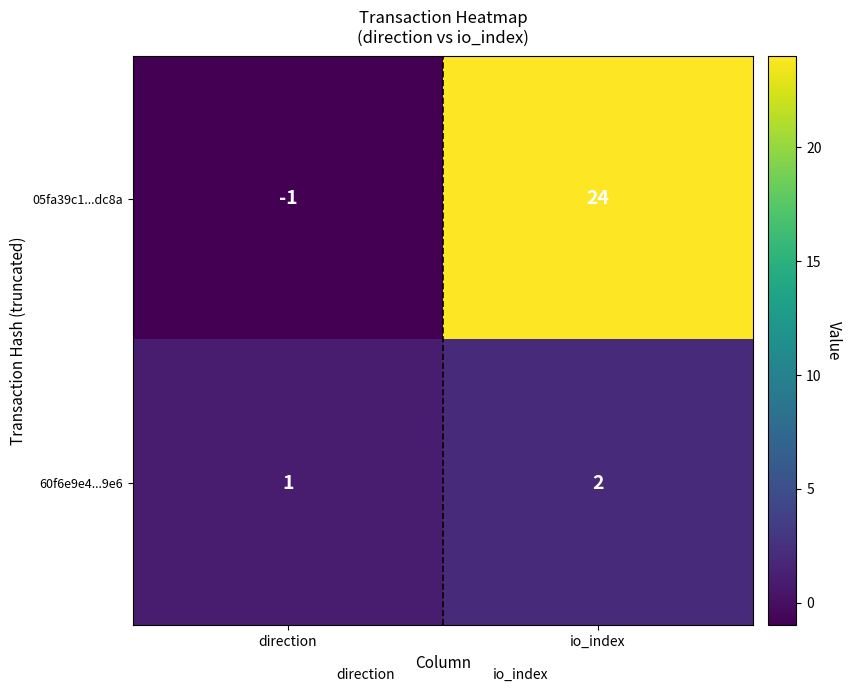

Between direction and io_index, which series saw the biggest shift?

05fa39c1...dc8a